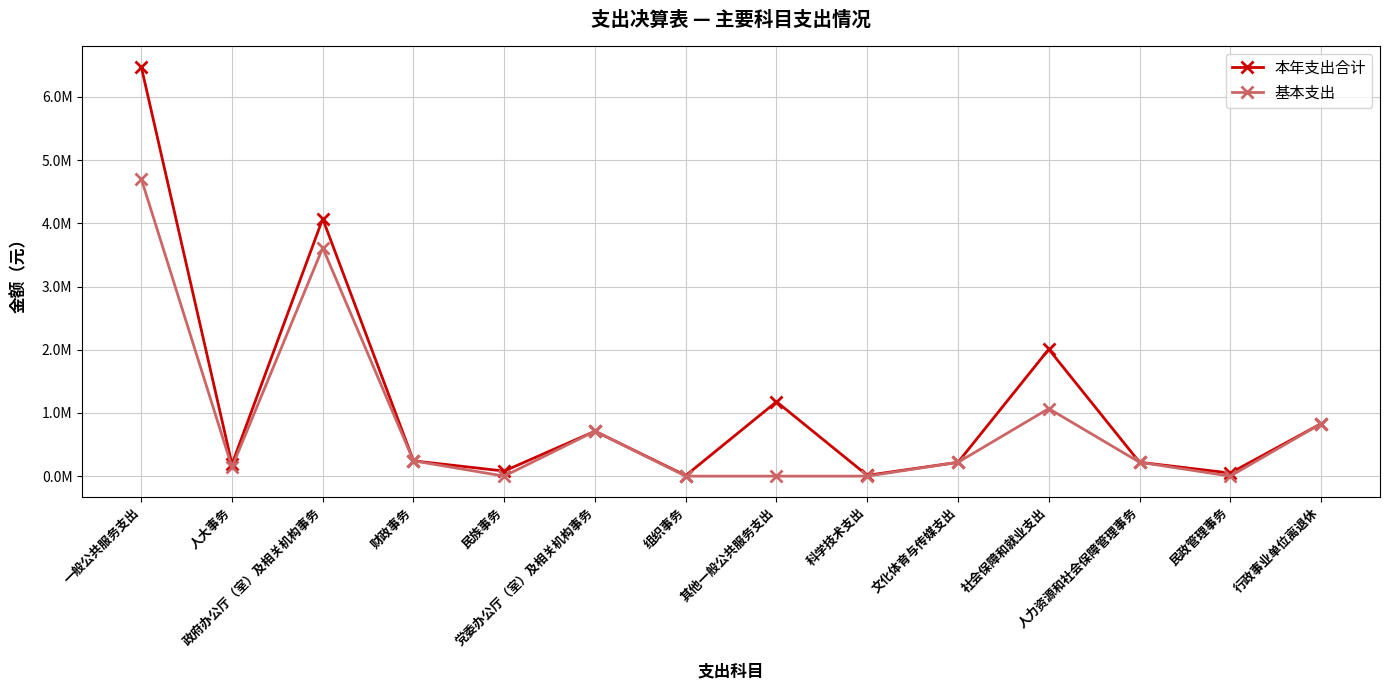

True or false: 基本支出 and 本年支出合计 cross at least once.

False